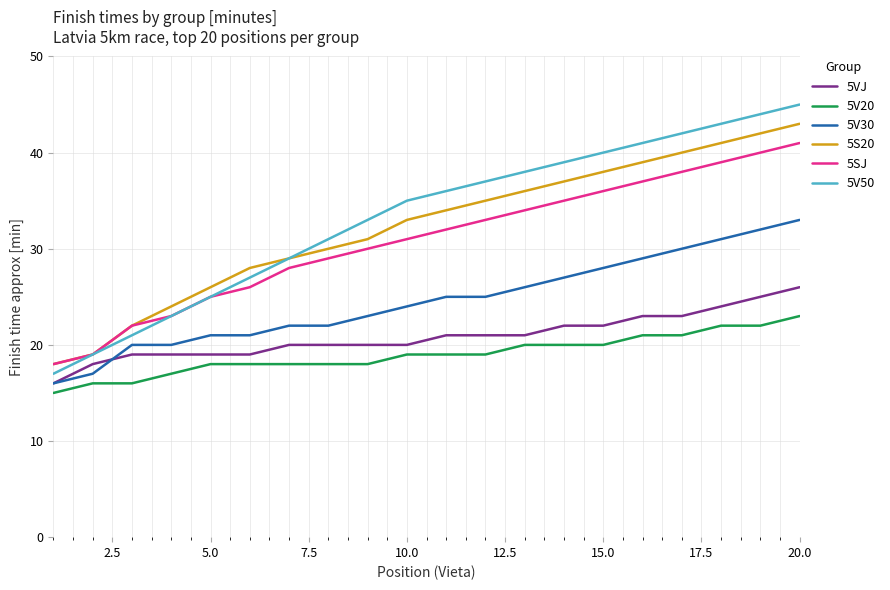

What is the maximum value for 5VJ?

26